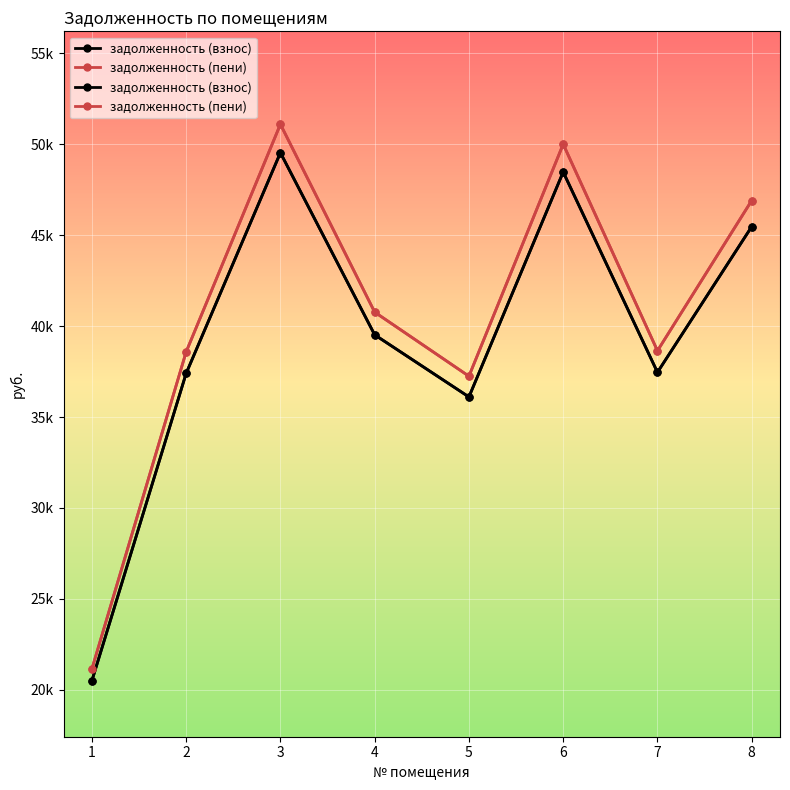

Reading left to right, transcribe all the data shown in this chart.

задолженность (взнос): 20495.8	37399.0	49531.5	39519.2	36103.3	48471.4	37457.8	45467.8
задолженность (пени): 21143.0	38580.1	51095.8	40767.2	37243.4	50002.2	38640.7	46903.7